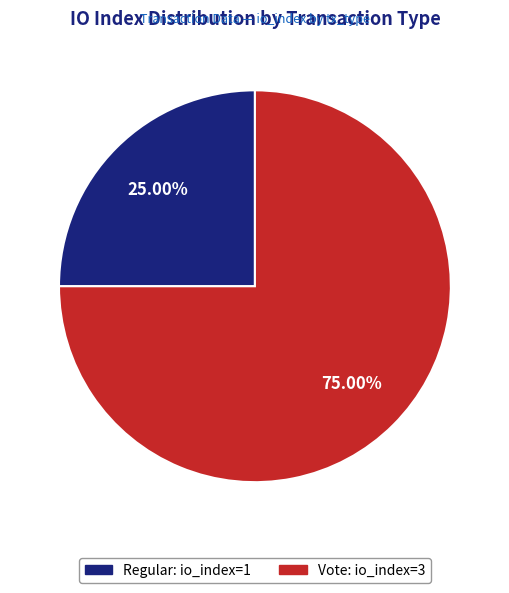

What portion of the pie excludes Regular?

75.0%